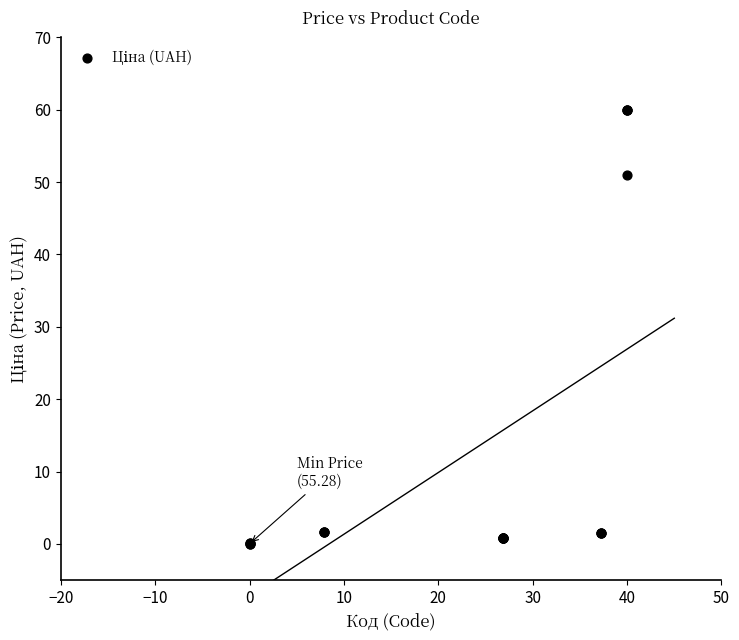

What Y value in the scatter plot is closest to 30?

51.0